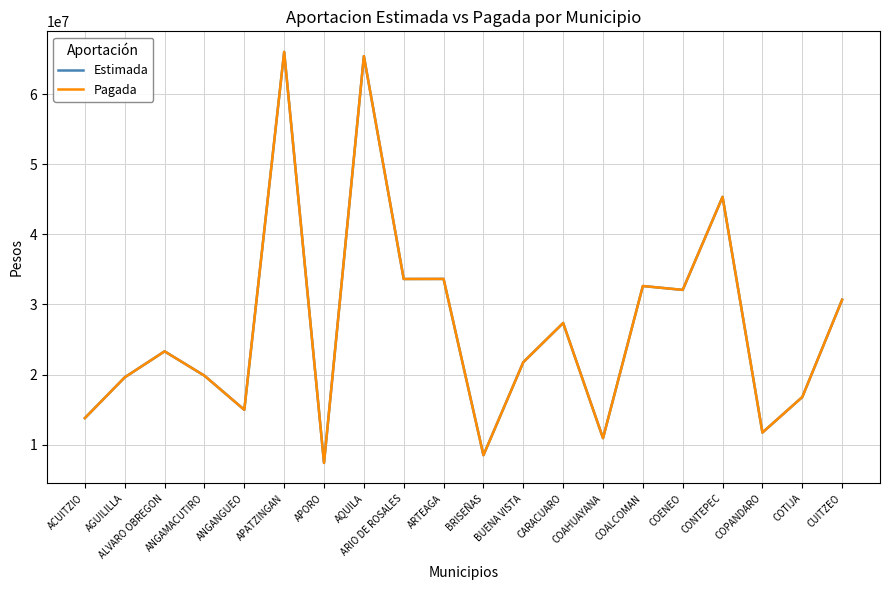

Is it true that Estimada equals 32637320 at COALCOMAN?

True